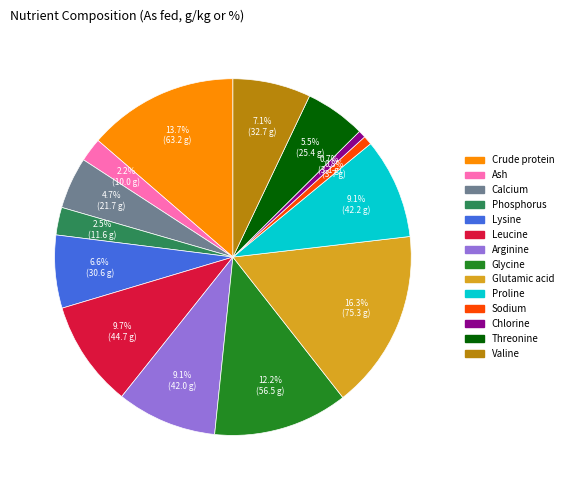

How many slices are in this pie chart?

14